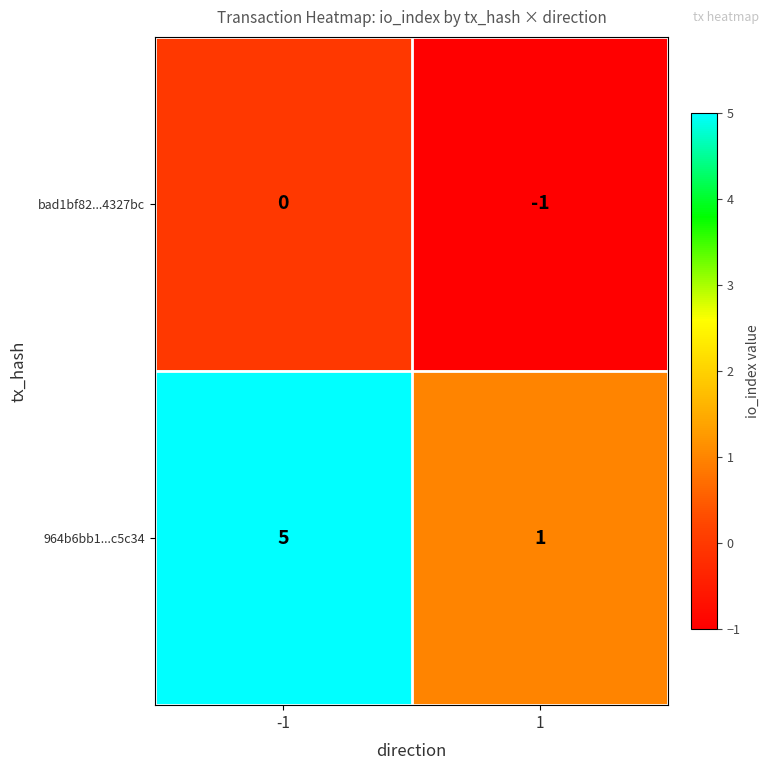

The value of 964b6bb1...c5c34 at -1 is 8. True or false?

False